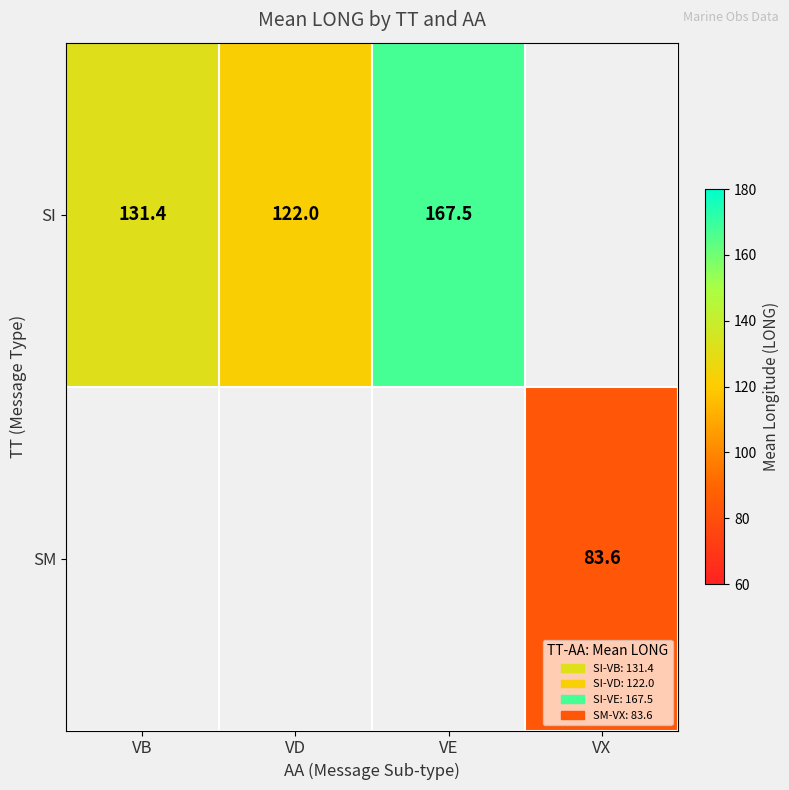

Count the number of categories in the chart.

4